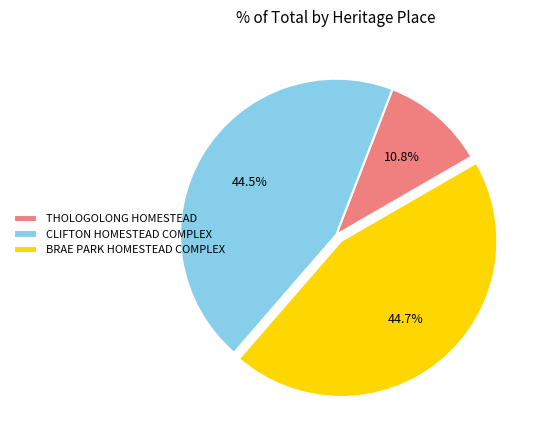

How many segments does this pie chart have?

3